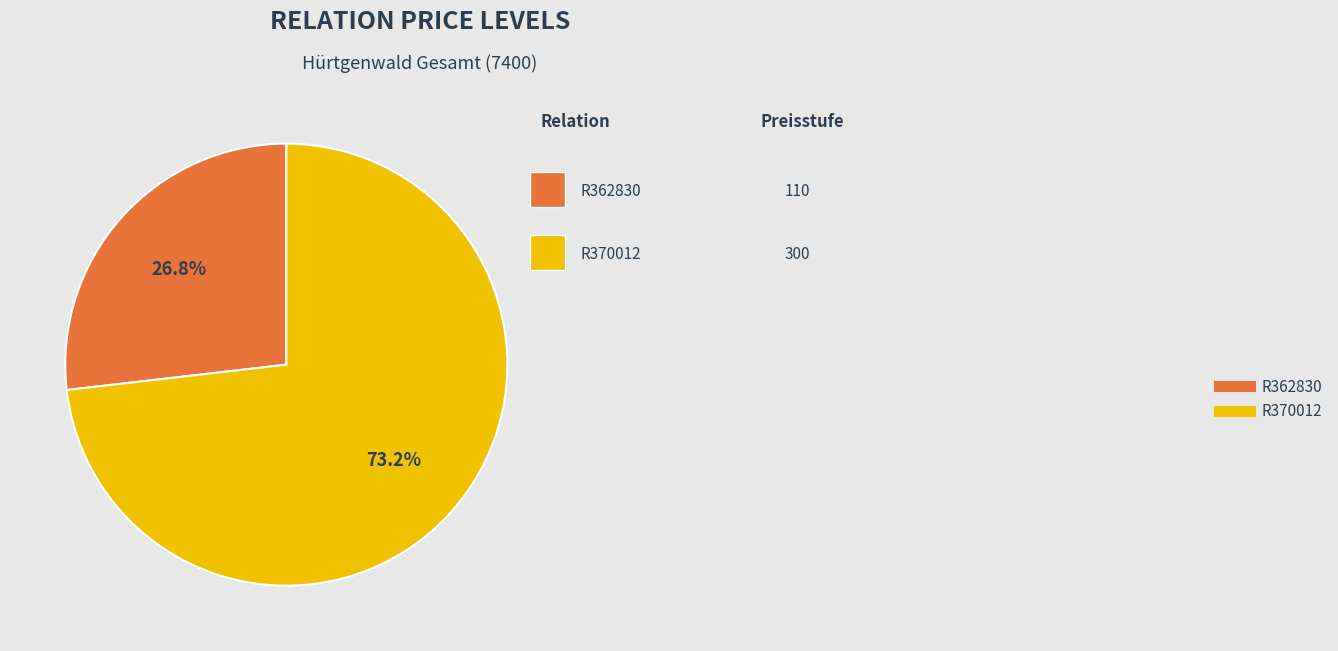

To the nearest percent, what is the difference between the largest and smallest slice percentages?

46%